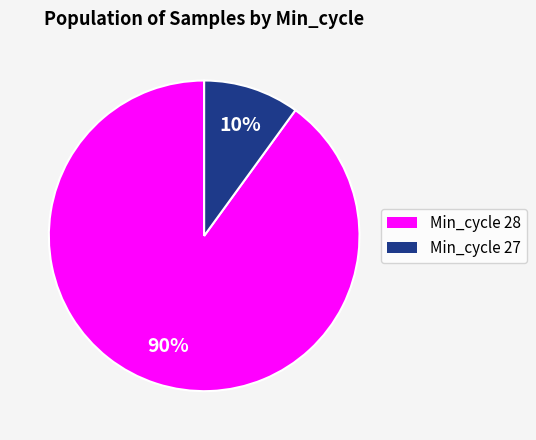

How many segments does this pie chart have?

2